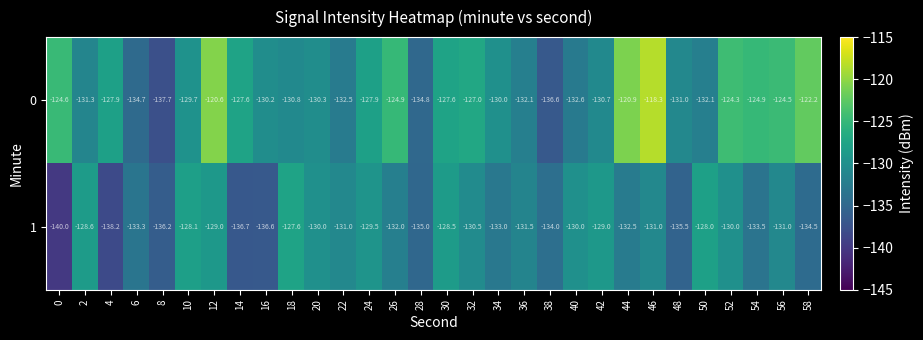

Read the 1 value at 48.

-135.5